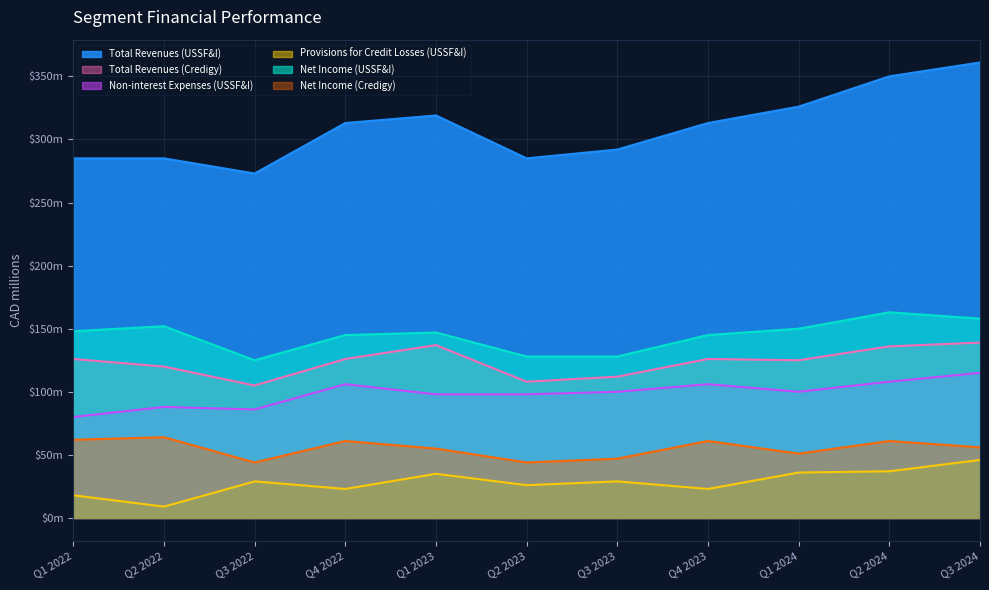

What value does the Total Revenues (USSF&I) series have at Q4 2023?

313